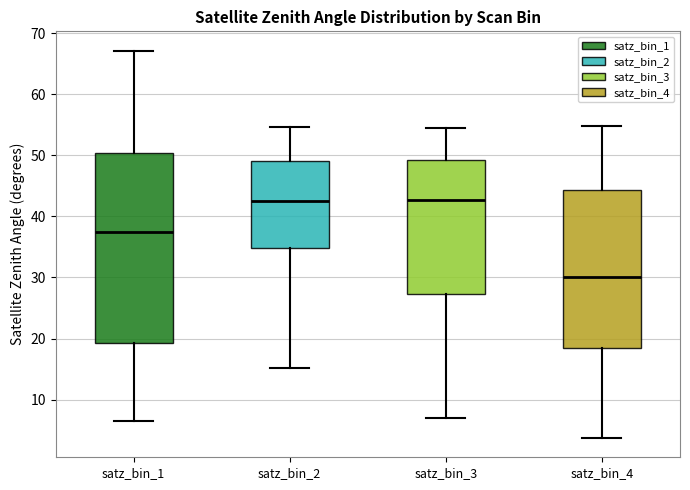

Which box is the tallest, from its lower edge to its upper edge?

satz_bin_1